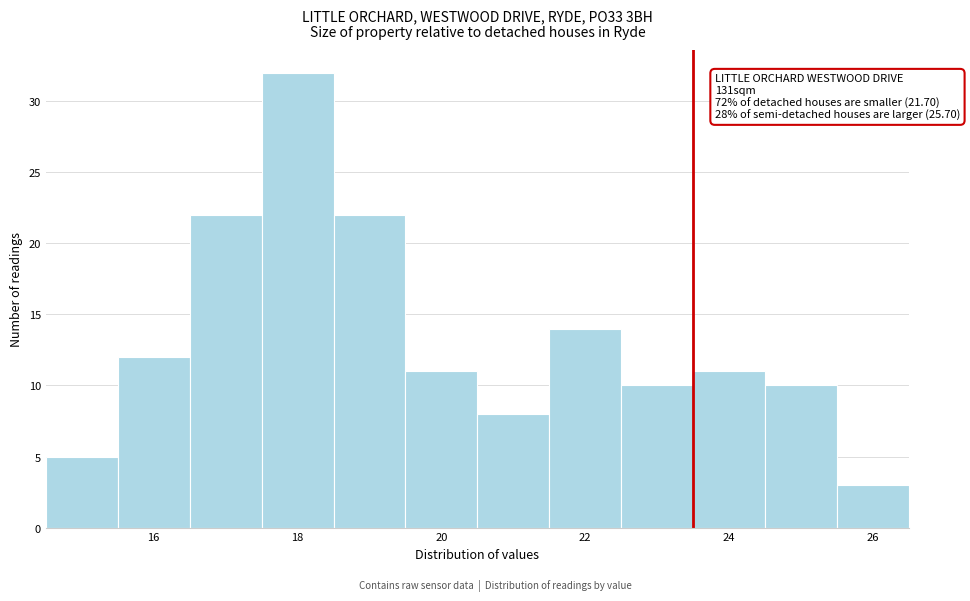

Which range on the x-axis has the tallest bar?

17.5 to 18.5